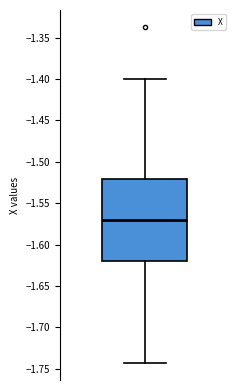

Read this box plot against the y-axis: the position of the median line, the range covered by the box, and the ends of both whiskers. The values are not printed on the chart, so give them approximately, as read against the axis.

median -1.570, box -1.620 to -1.520, whiskers -1.745 to -1.400